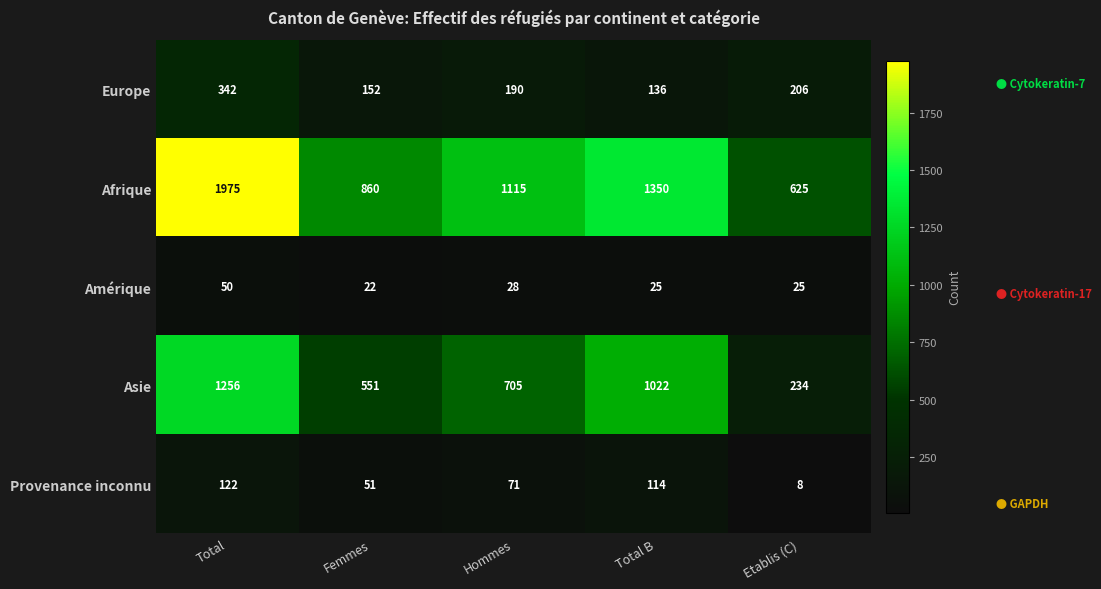

Between Hommes and Total B, which series saw the biggest shift?

Asie